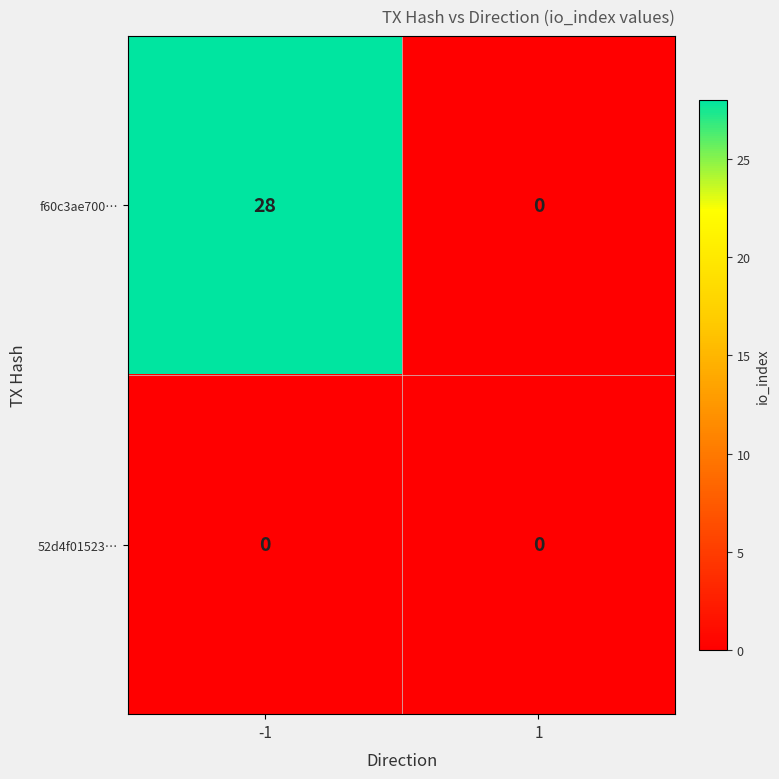

What is the approximate value of f60c3ae700… at -1?

28